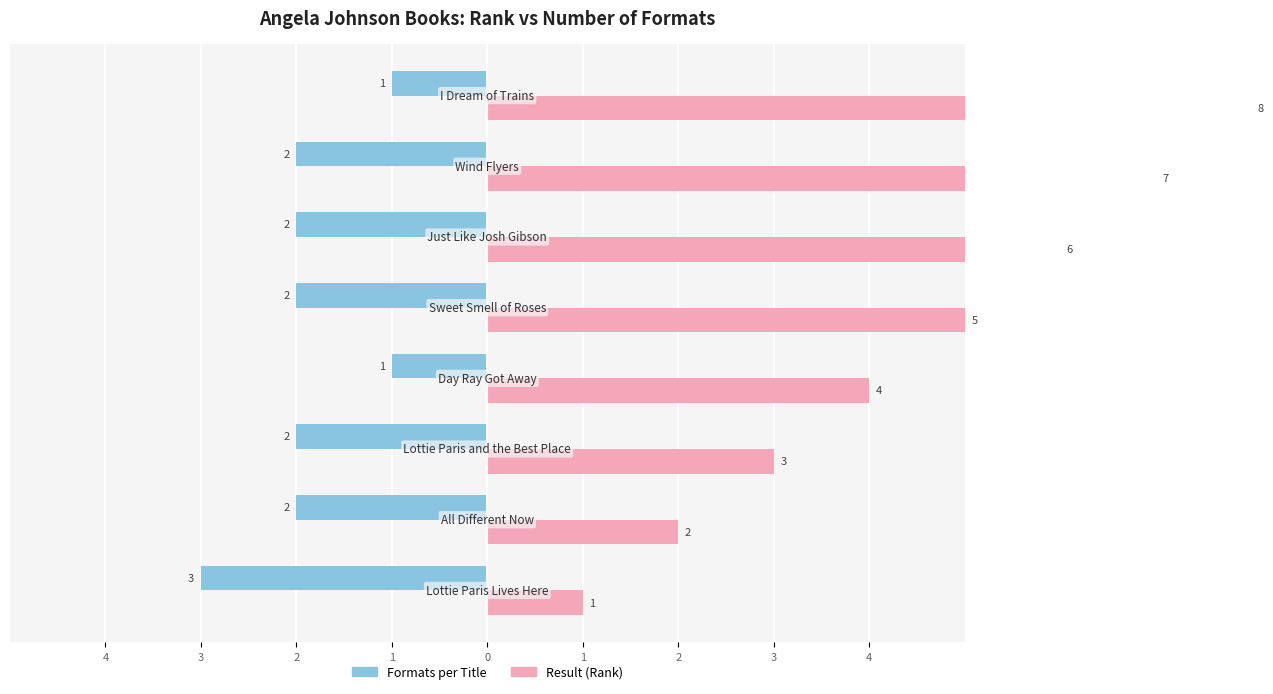

List the series in order of their peak value, highest first.

Result (Rank), Formats per Title